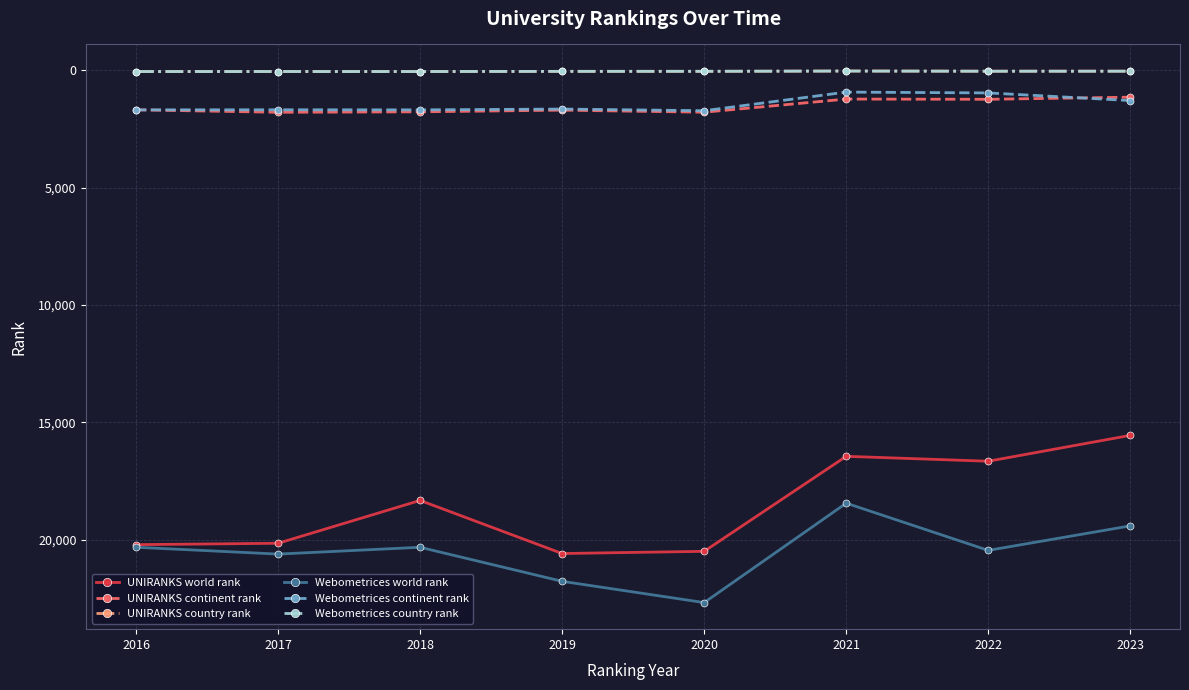

What is the sum of the Webometrices continent rank values at 2019 and 2017?

3335